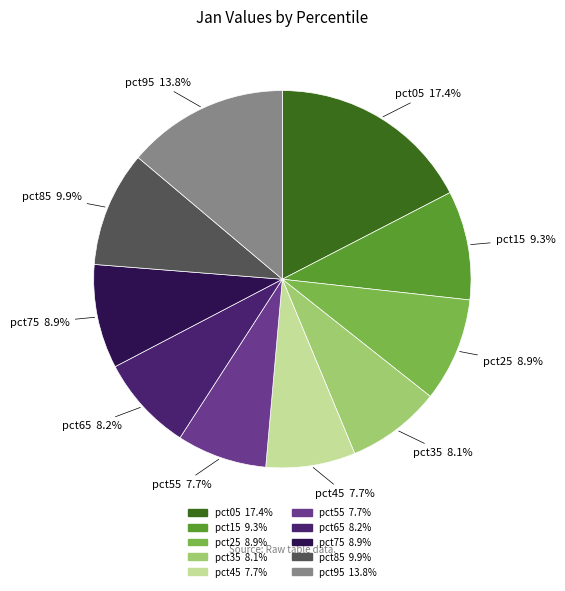

Which has a higher value, pct85 or pct65?

pct85